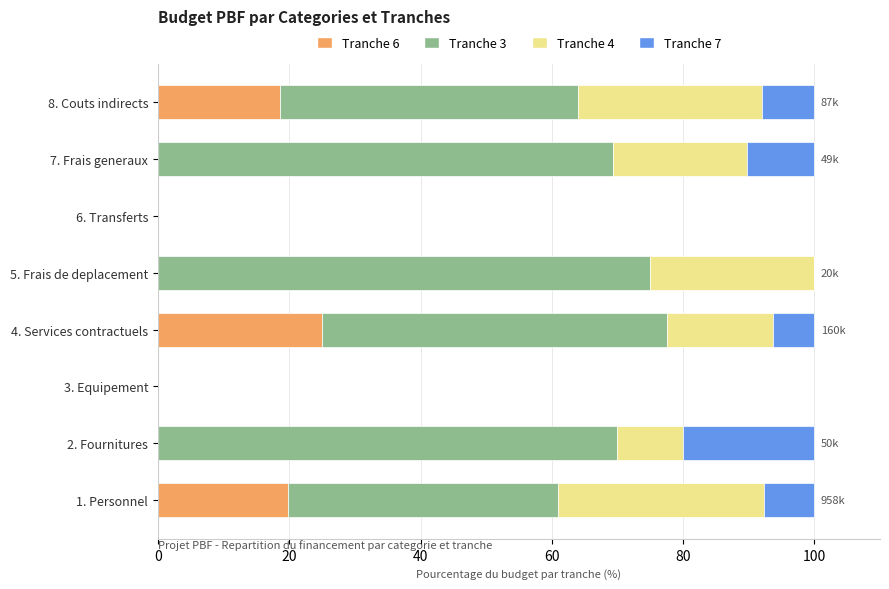

Is it true that Tranche 6 equals 43.5 at 4. Services contractuels?

False